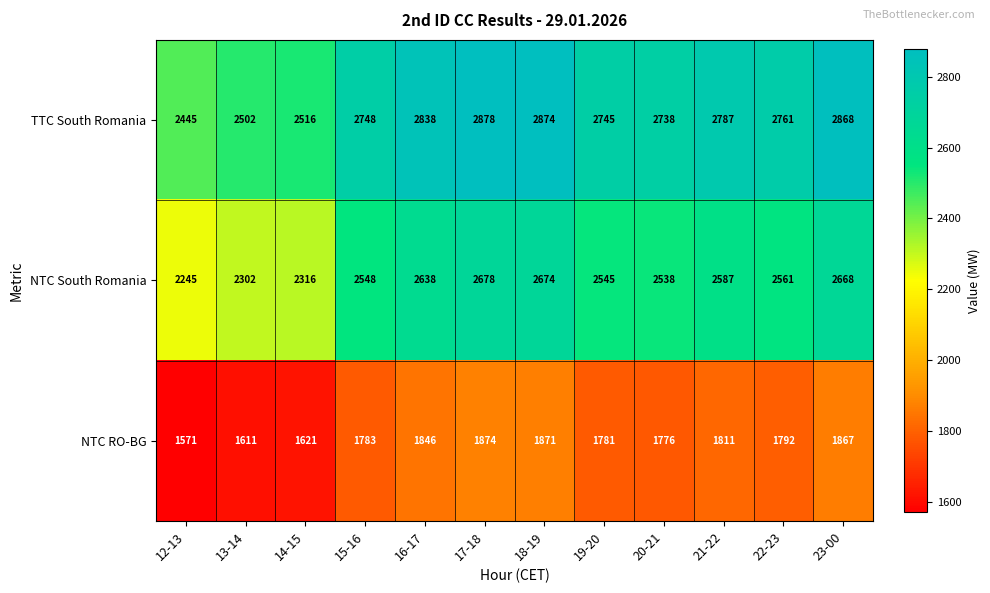

What is the spread (max minus min) of values at 19-20?

964